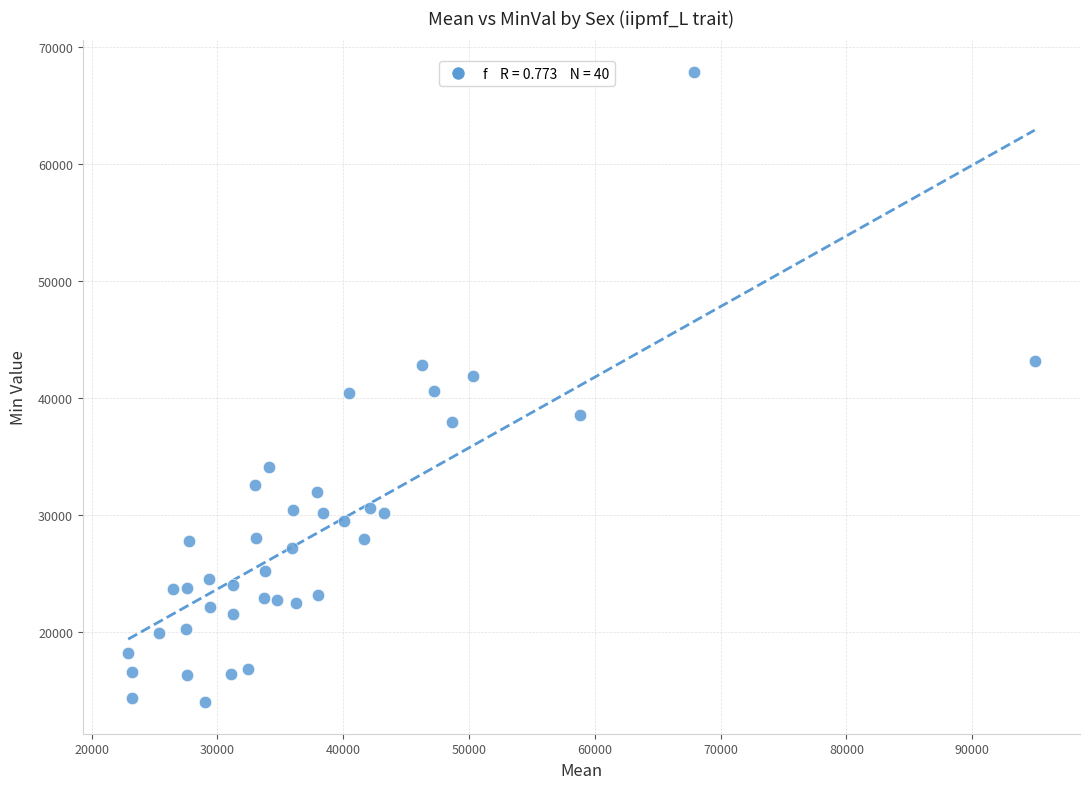

What is the range of Y values (max minus min)?

53909.8